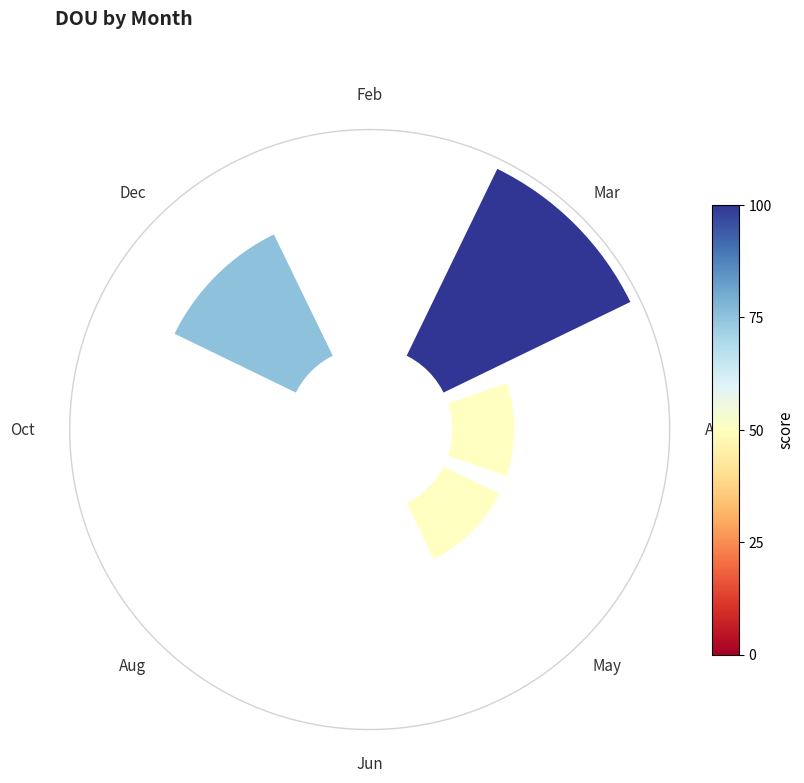

To the nearest percent, what is the difference between the largest and smallest slice percentages?

20%